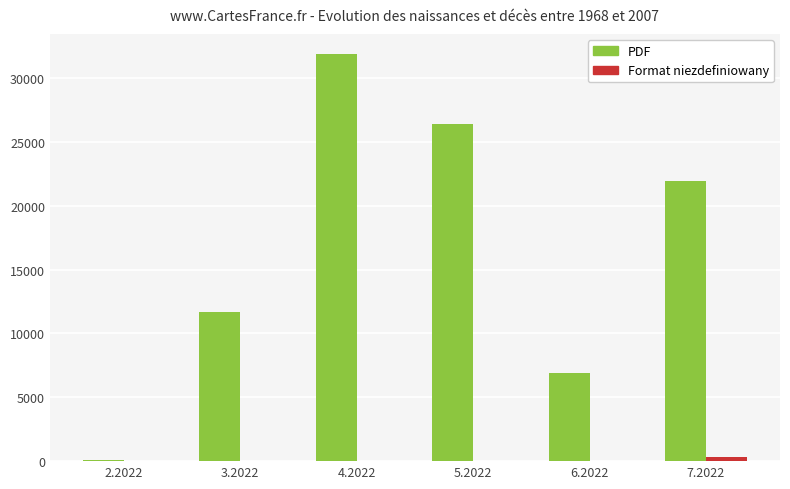

At which category is the sum across all series the highest?

4.2022